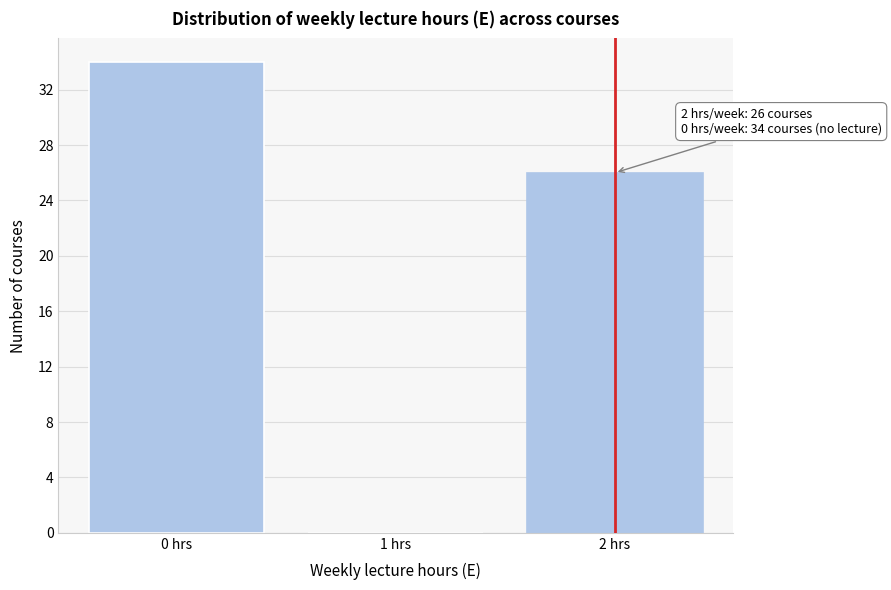

Reading left to right, transcribe all the data shown in this chart.

0 hrs=34	1 hrs=0	2 hrs=26